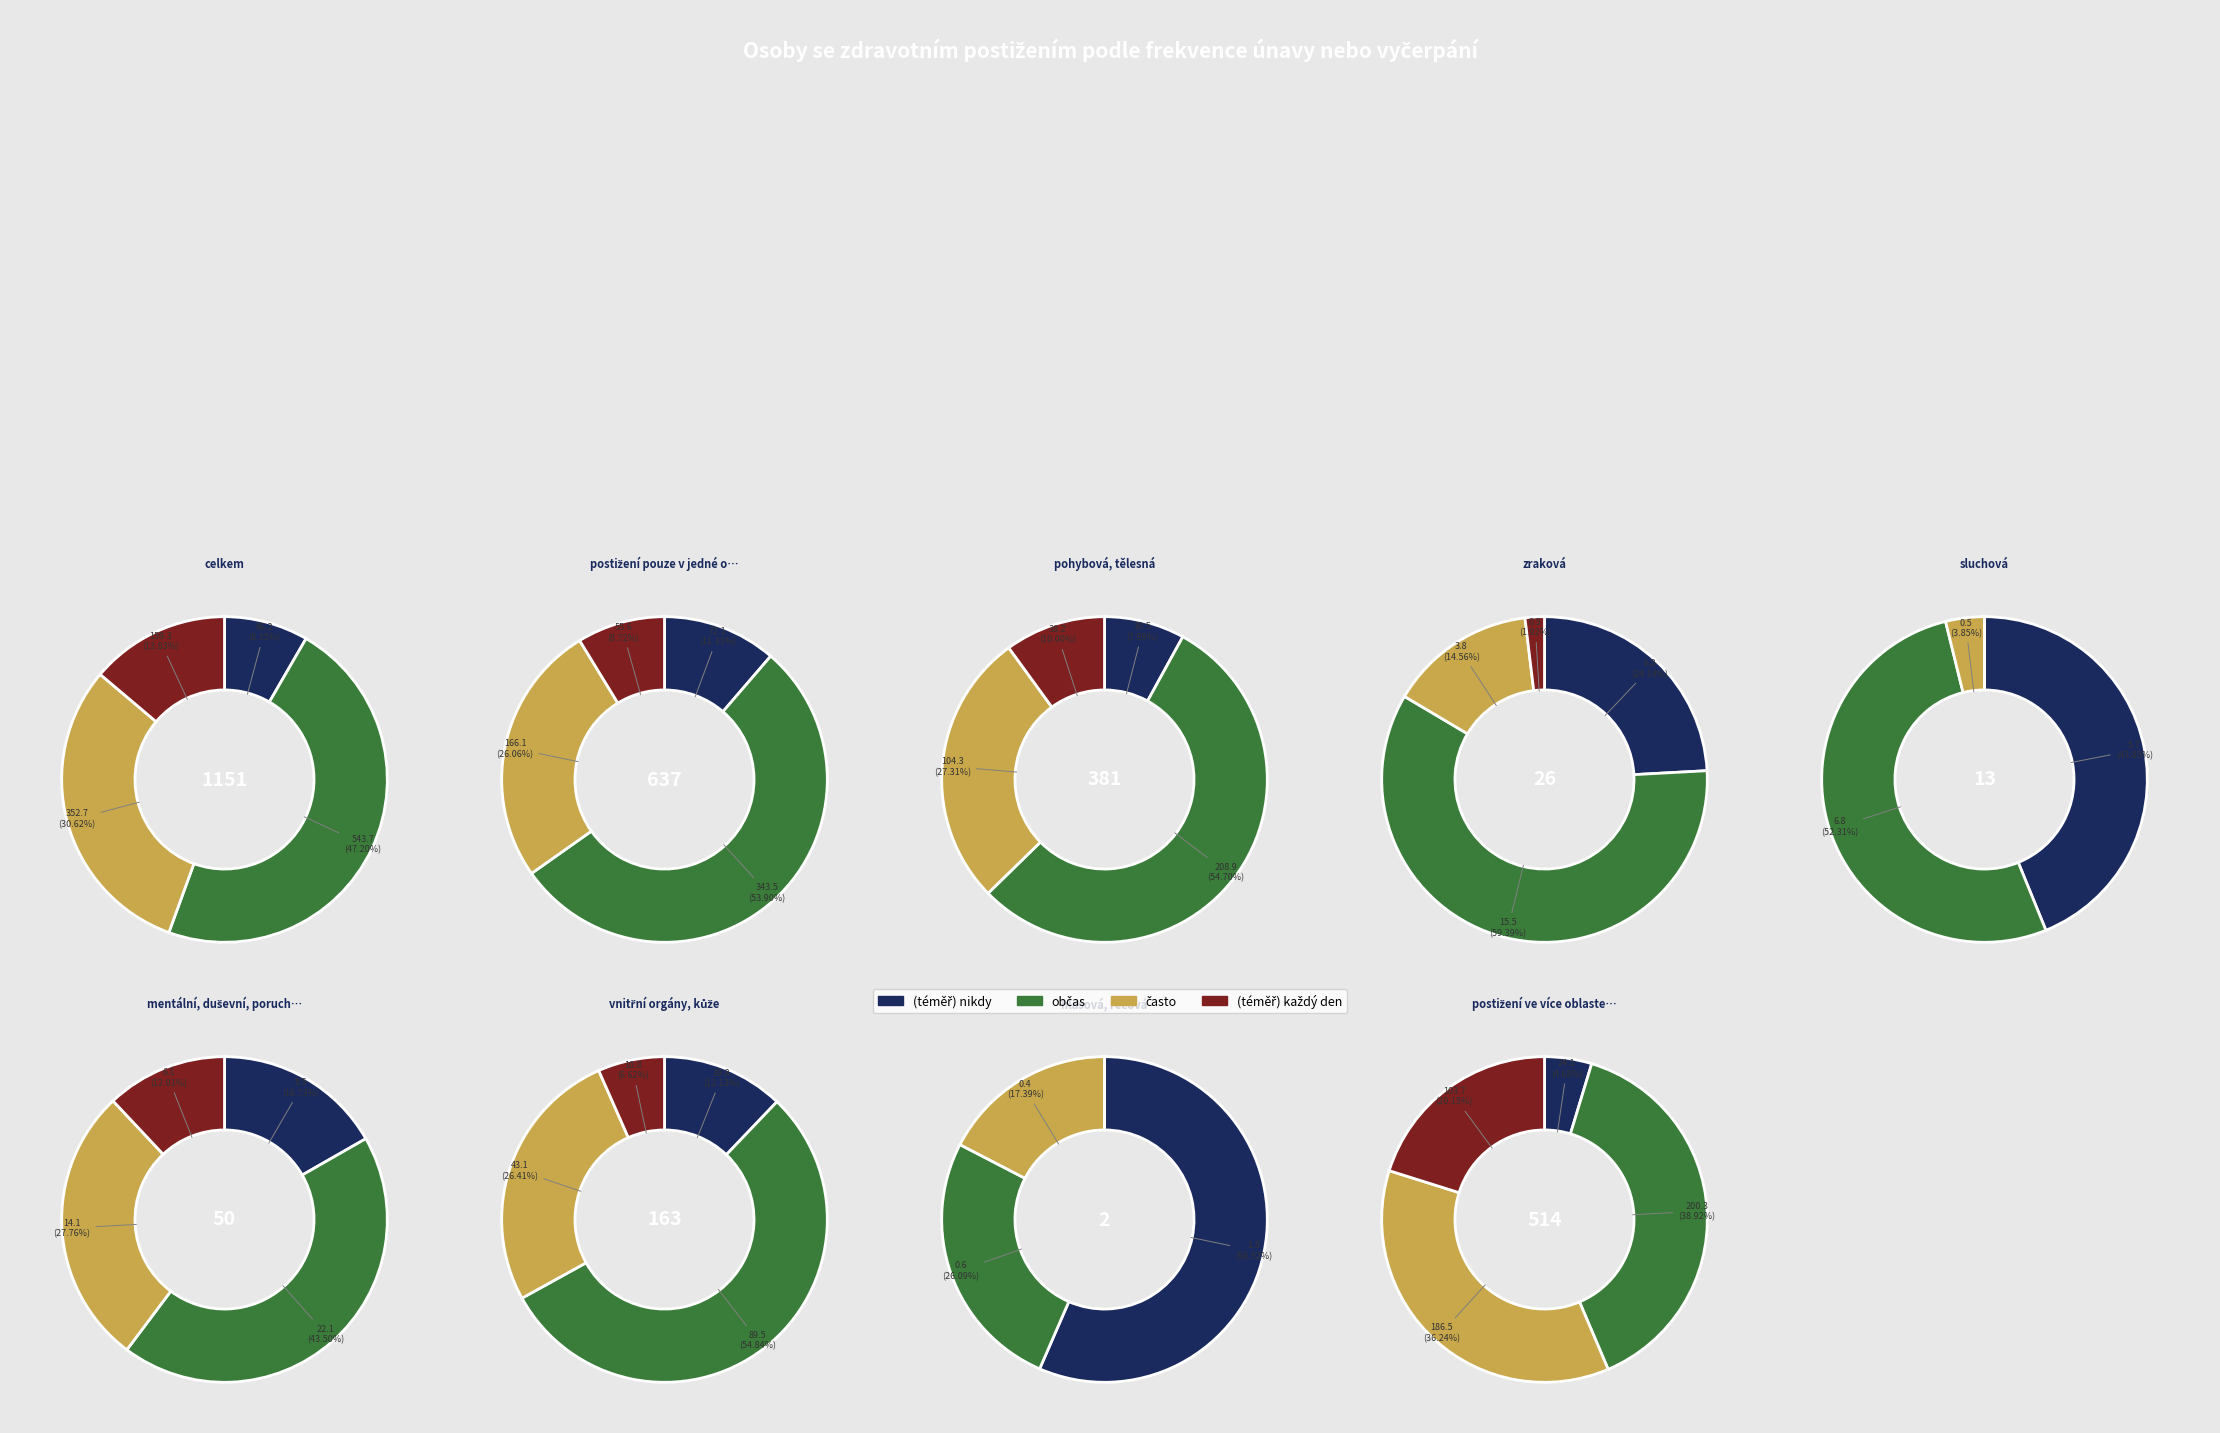

Which category has the biggest portion of the pie?

celkem